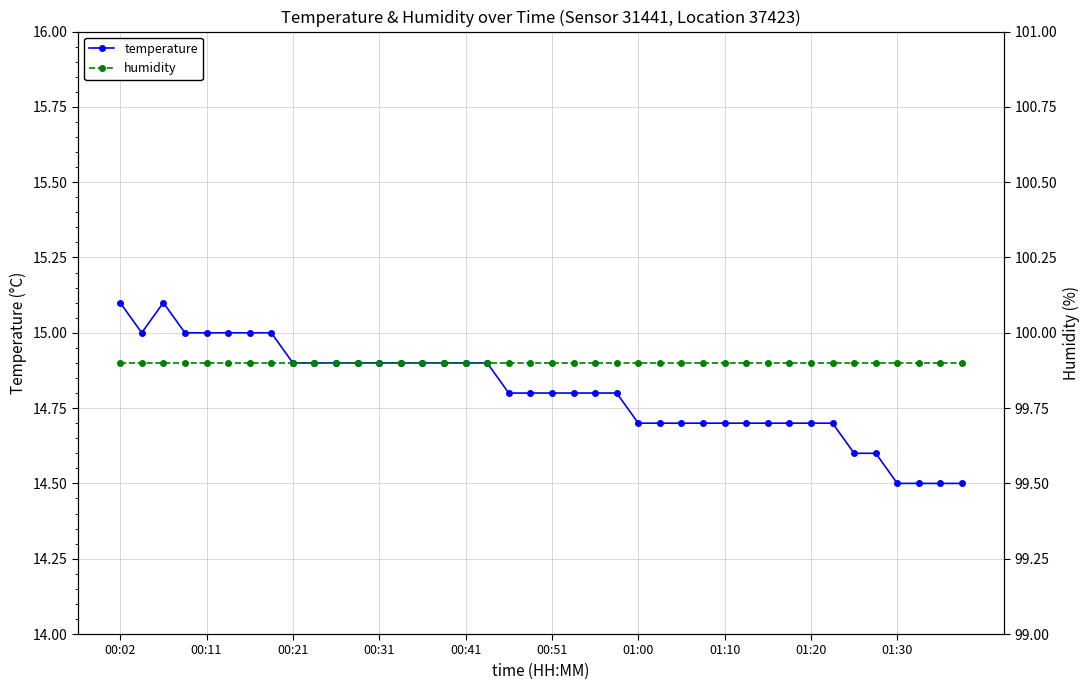

True or false: temperature has a value of 14.7 at 01:20.

True